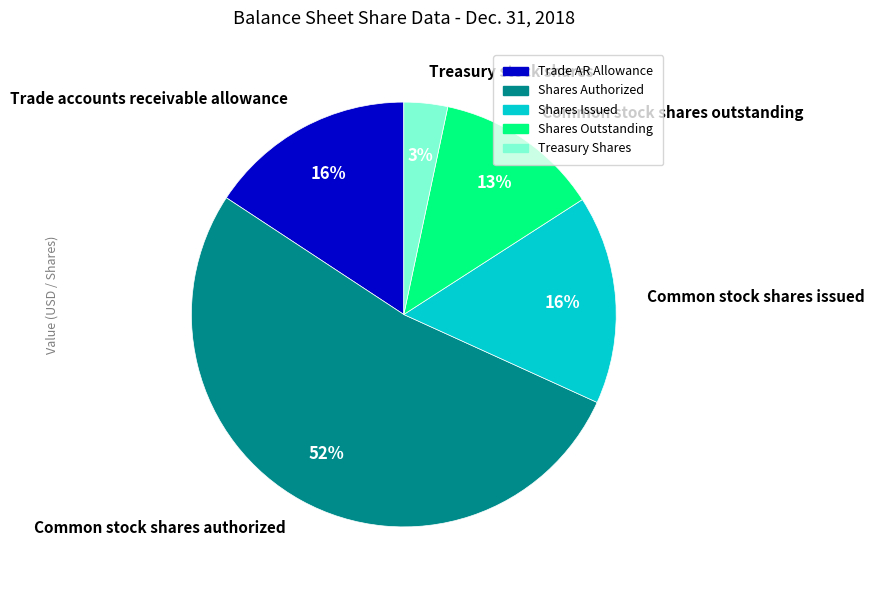

To the nearest percent, what is the difference between the largest and smallest slice percentages?

49%